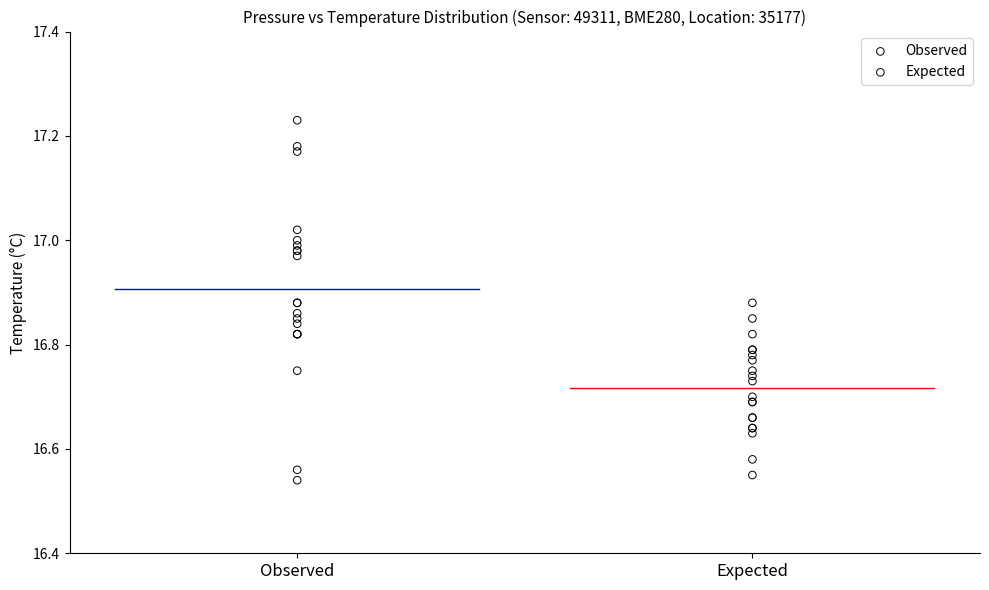

Which series reaches the minimum Y coordinate?

Observed